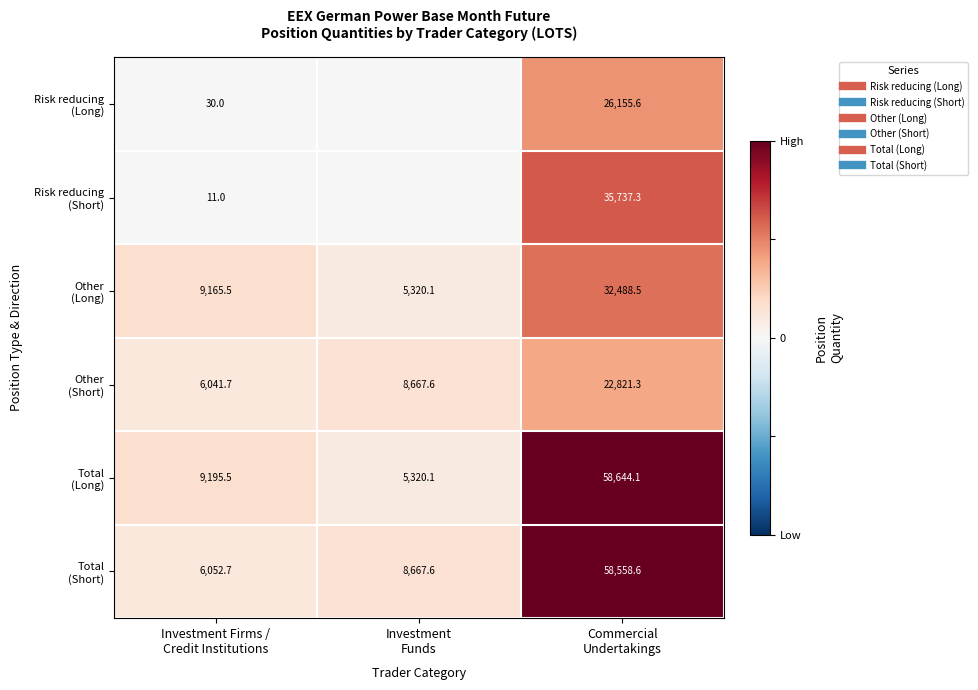

Which category has the lowest value in the Other (Long) series?

Investment Funds